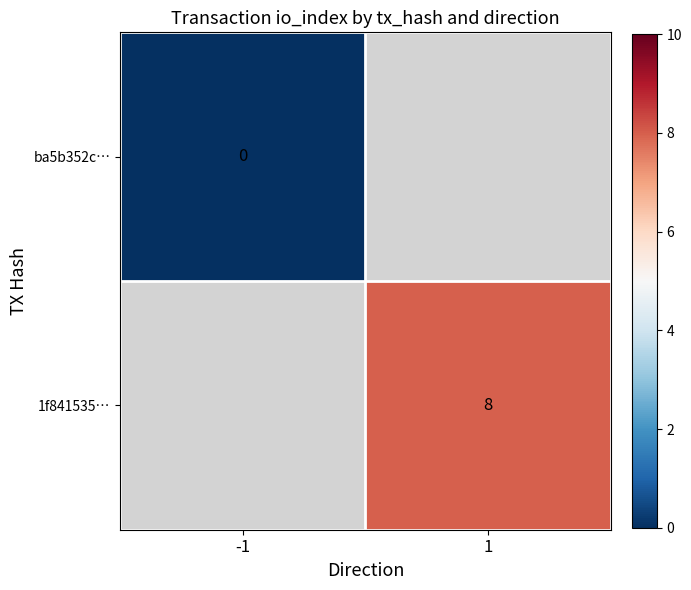

Which has a higher value, -1 or 1?

1